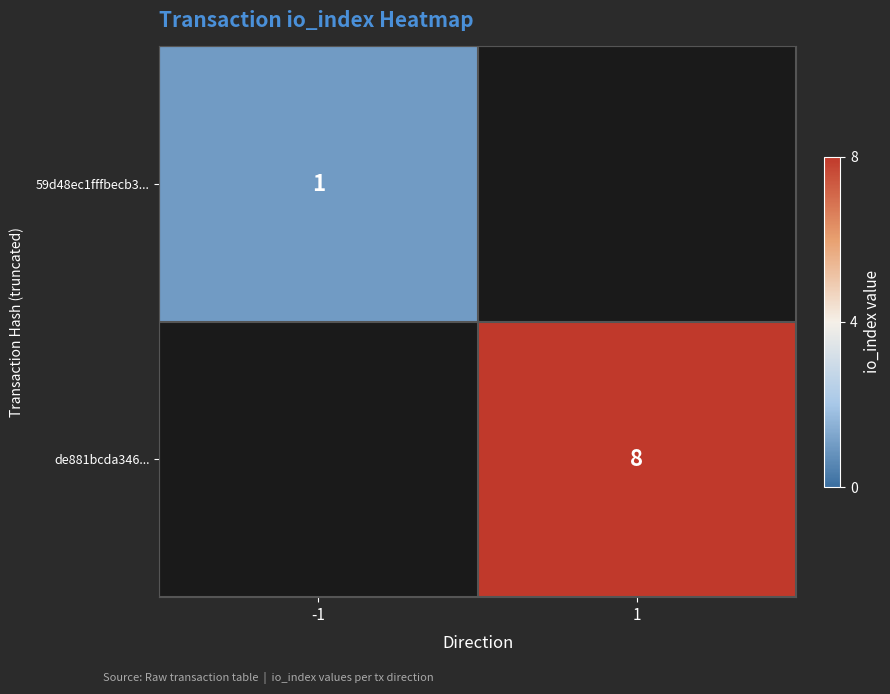

True or false: de881bcda346... has a value of 13 at 1.

False